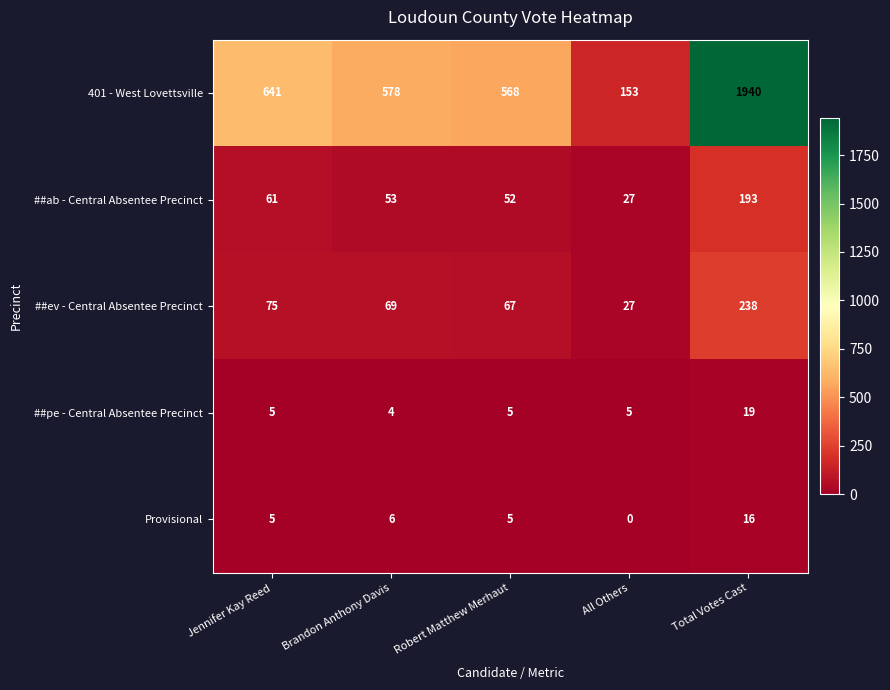

At Total Votes Cast, list the series in order from smallest to largest.

Provisional, ##pe - Central Absentee Precinct, ##ab - Central Absentee Precinct, ##ev - Central Absentee Precinct, 401 - West Lovettsville